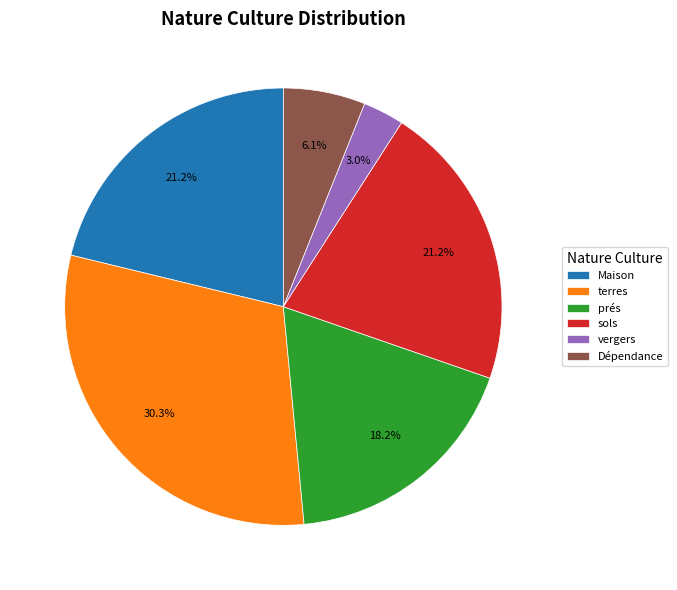

Which category has the biggest portion of the pie?

terres